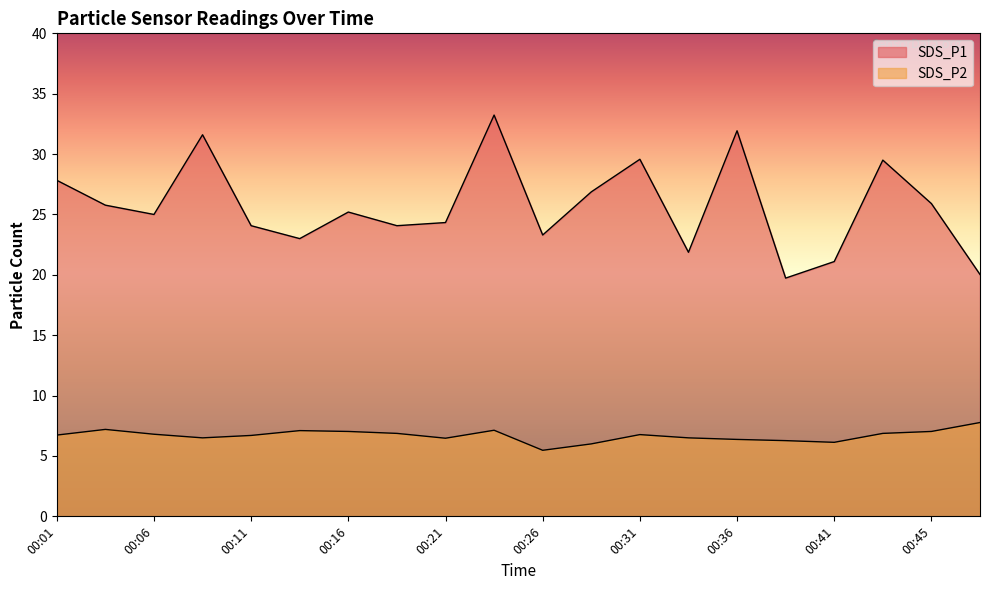

What is the sum of all SDS_P2 values?

133.7